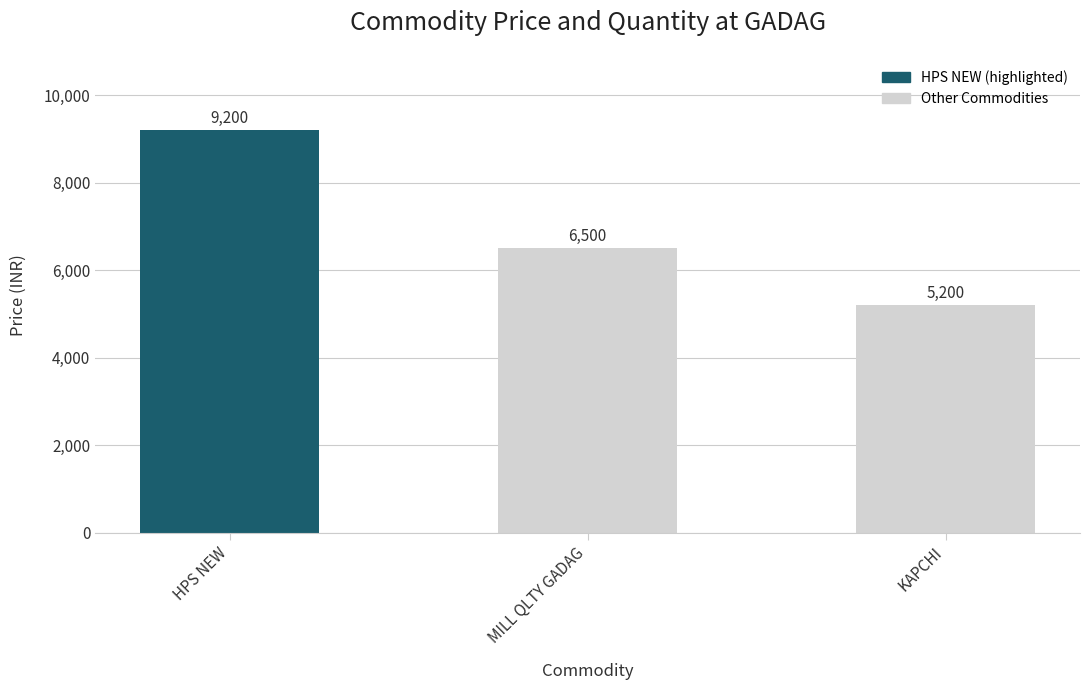

How many bars are there in total?

3